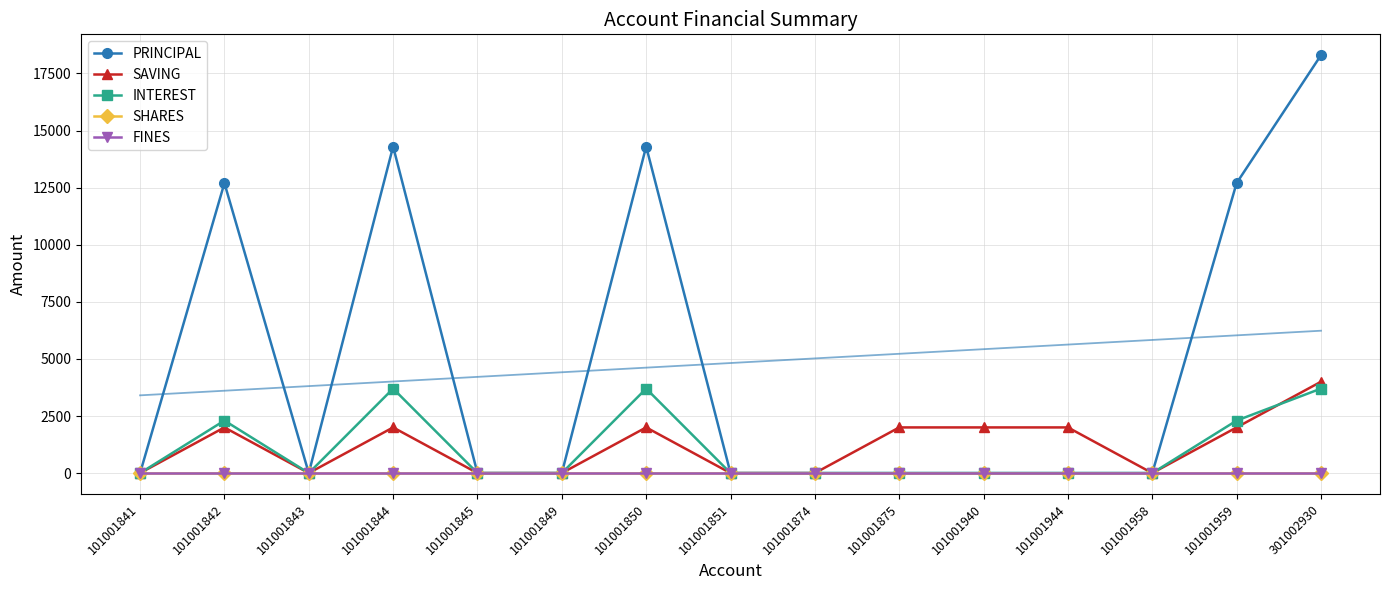

Which series changed the most between 101001959 and 301002930?

PRINCIPAL